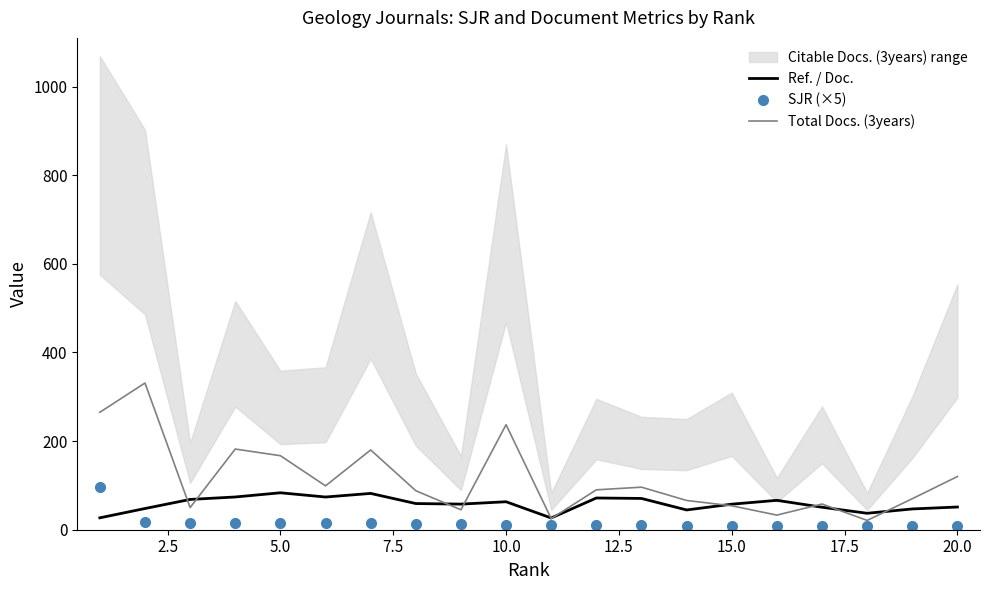

After their last crossing, which series has the higher values: Total Docs. (3years) or Ref. / Doc.?

Total Docs. (3years)